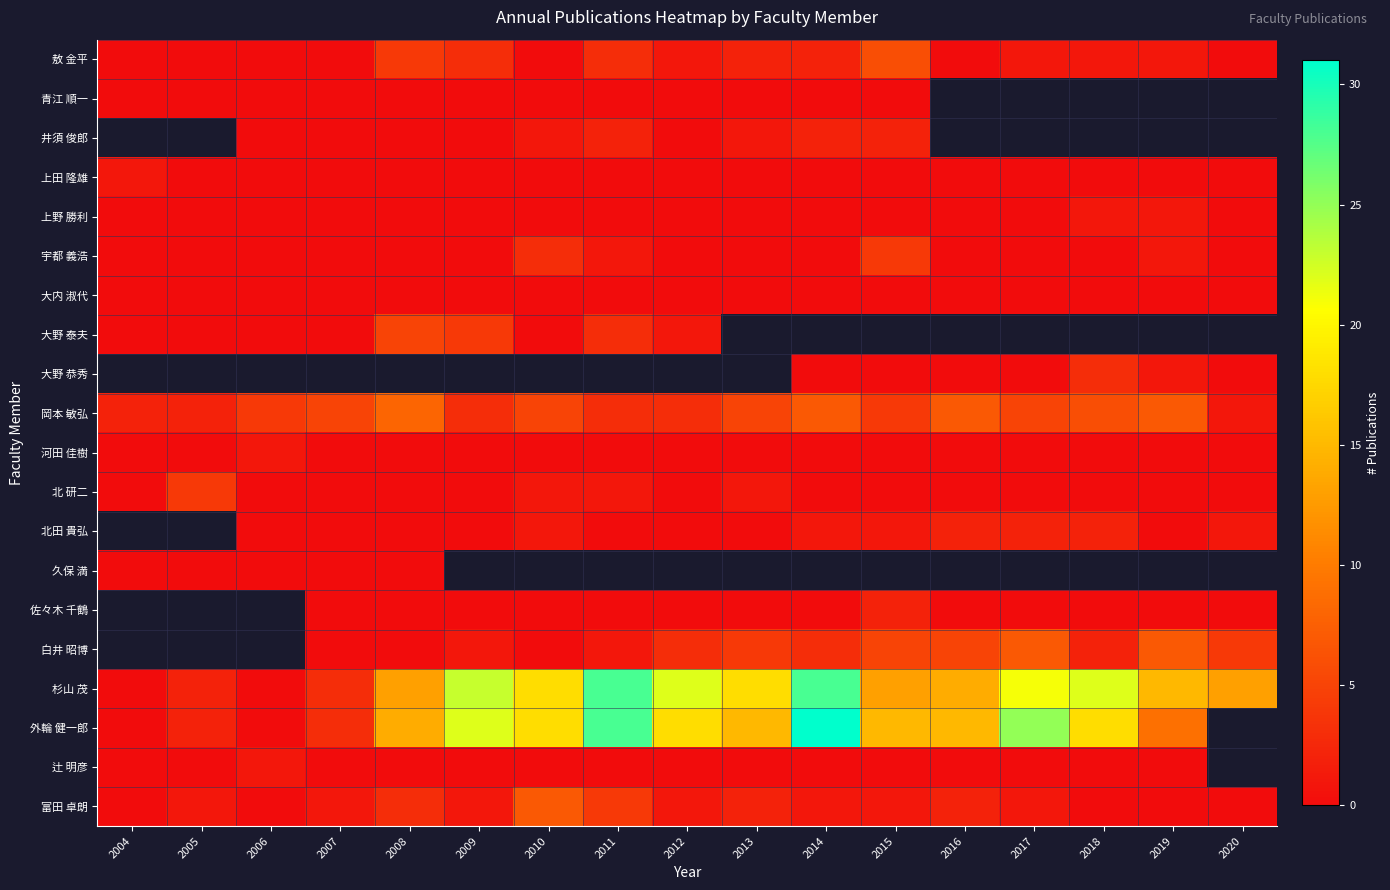

What is the maximum value shown in the chart?

31.0